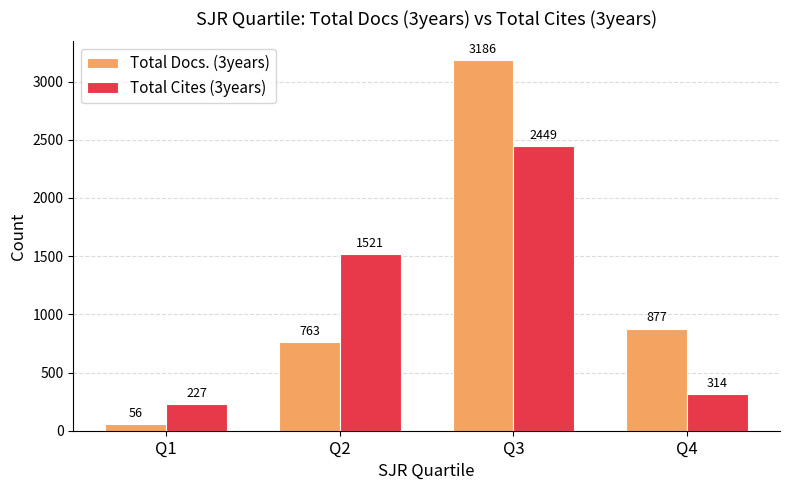

What is the difference between the maximum and minimum values in the Total Docs. (3years) series?

3130